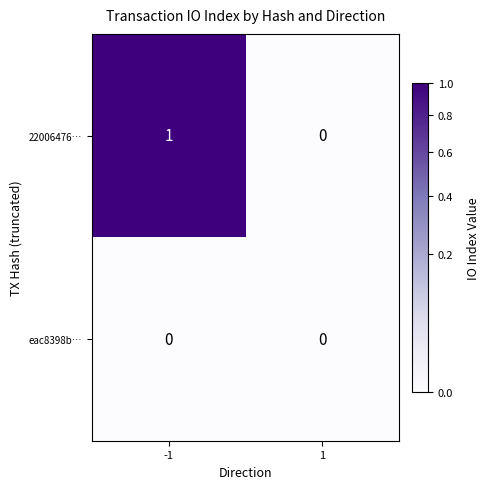

Is it true that 22006476… equals 0 at -1?

False